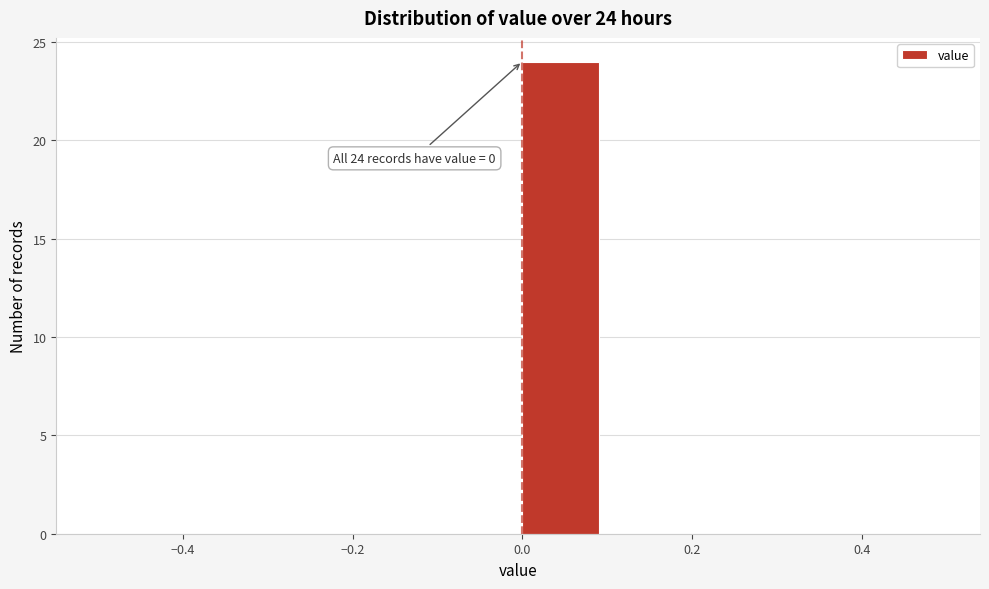

Over which range of the x-axis is the bar tallest?

0.0 to 0.1